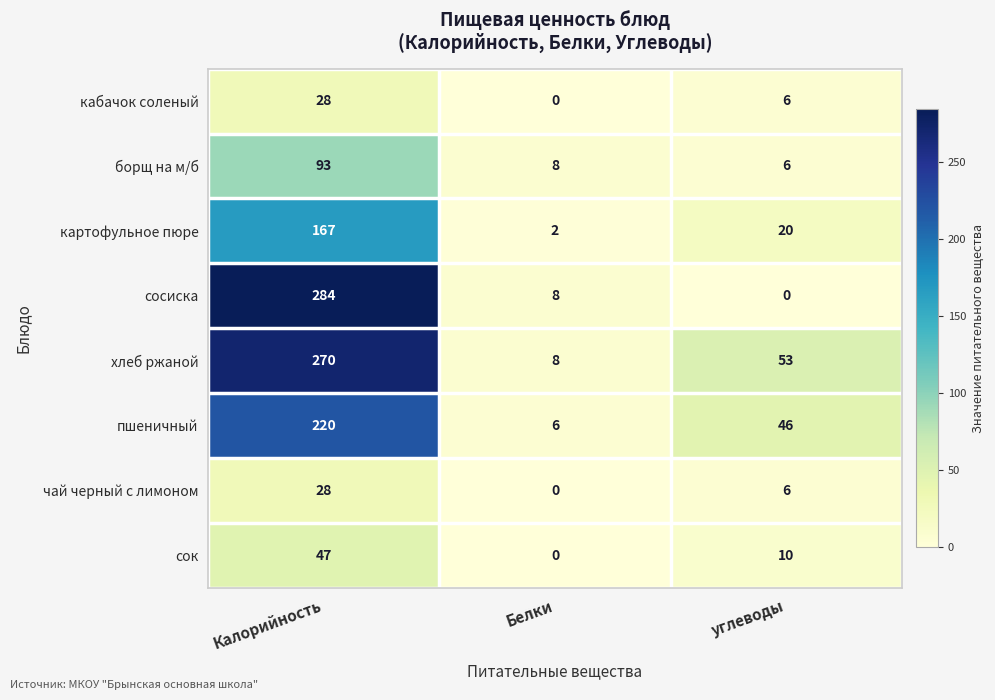

What is the total value across all series at углеводы?

147